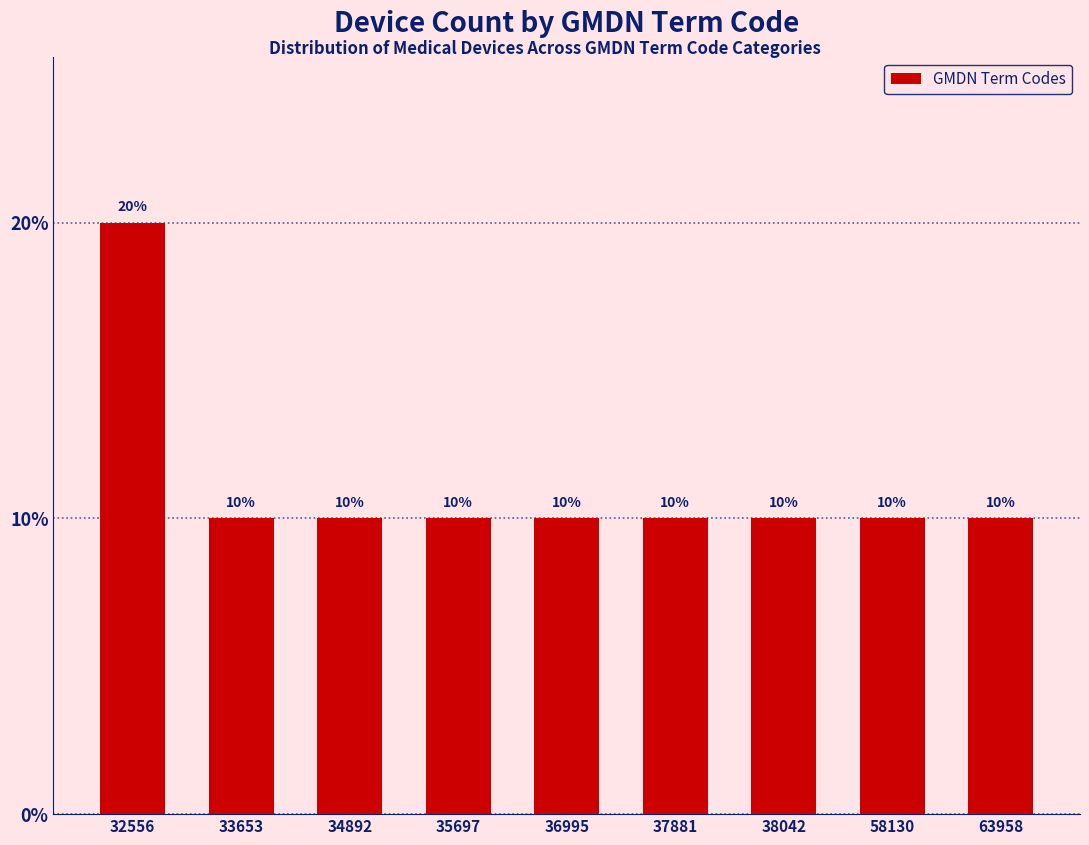

Reading left to right, extract all data points from this chart.

32556=20	33653=10	34892=10	35697=10	36995=10	37881=10	38042=10	58130=10	63958=10